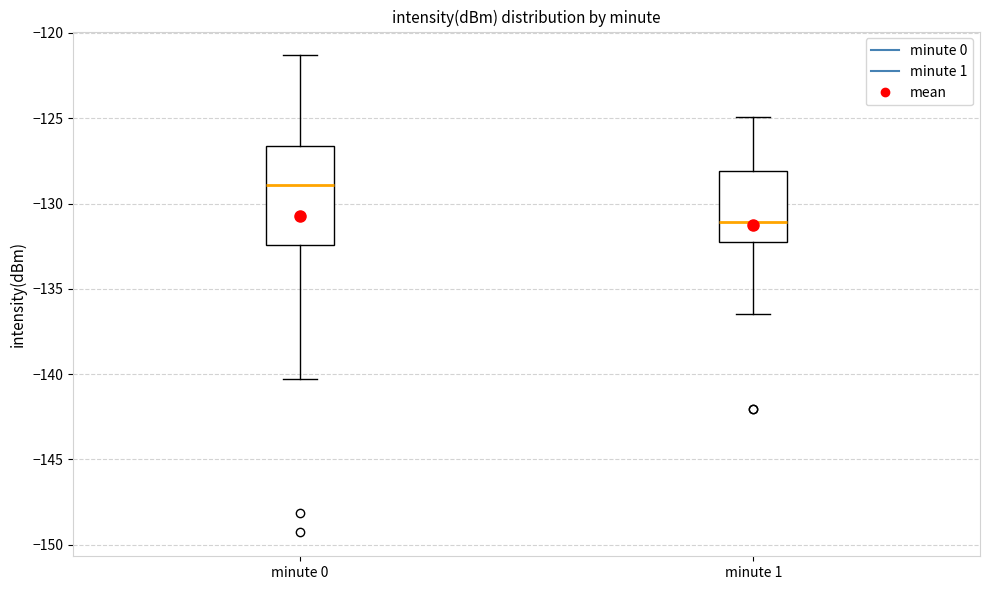

Reading left to right, transcribe this box plot: for each box, give where its median line is, the range the box spans, and where its two whiskers end, as read against the y-axis. The values are not printed on the chart, so give them approximately, as read against the axis.

minute 0: median -129.0, box -132.5 to -126.5, whiskers -140.5 to -121.5
minute 1: median -131.0, box -132.5 to -128.0, whiskers -136.5 to -125.0